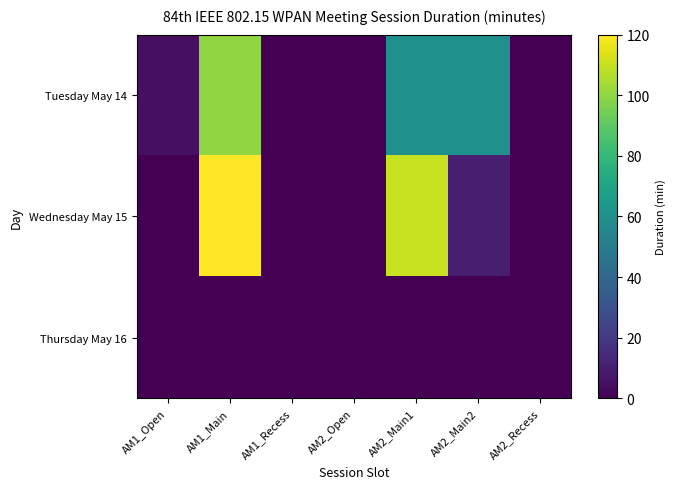

Rank the series at AM1_Recess from lowest to highest value.

Tuesday May 14, Wednesday May 15, Thursday May 16